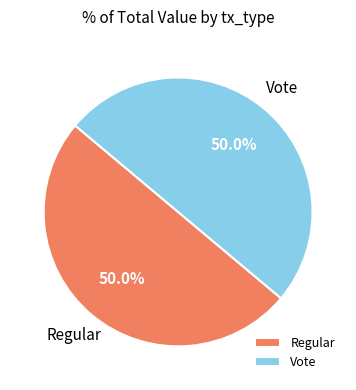

What is the total percentage of Vote and Regular?

100.0%